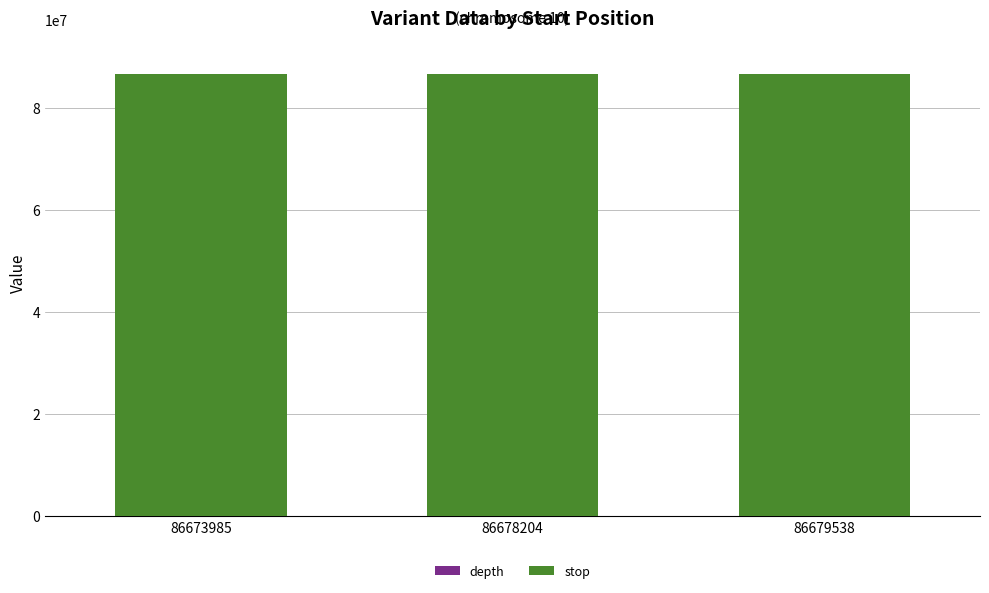

The value of depth at 86673985 is 5. True or false?

True